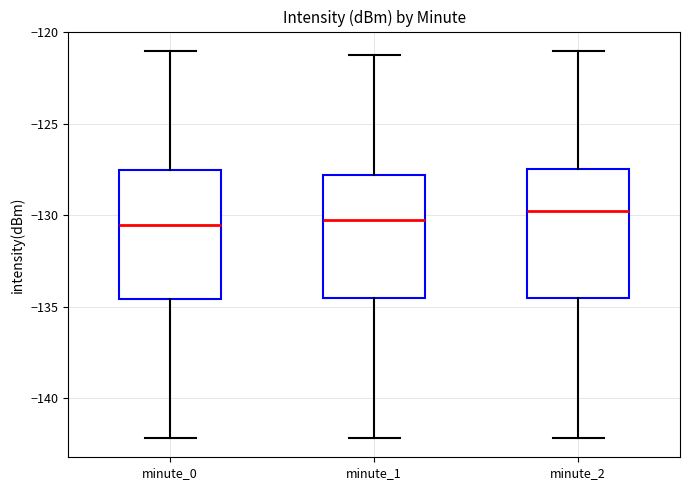

Reading left to right, read every box against the y-axis: the position of its median line, the range the box covers, and the ends of its whiskers. The values are not printed on the chart, so give them approximately, as read against the axis.

minute_0: median -130.5, box -134.5 to -127.5, whiskers -142.0 to -121.0
minute_1: median -130.5, box -134.5 to -128.0, whiskers -142.0 to -121.0
minute_2: median -129.5, box -134.5 to -127.5, whiskers -142.0 to -121.0